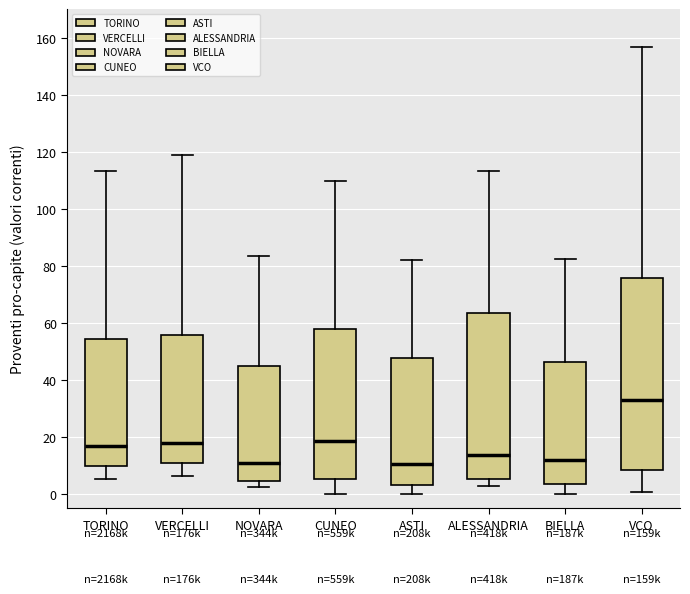

Comparing the boxes themselves (not the whiskers), which one is the tallest?

VCO